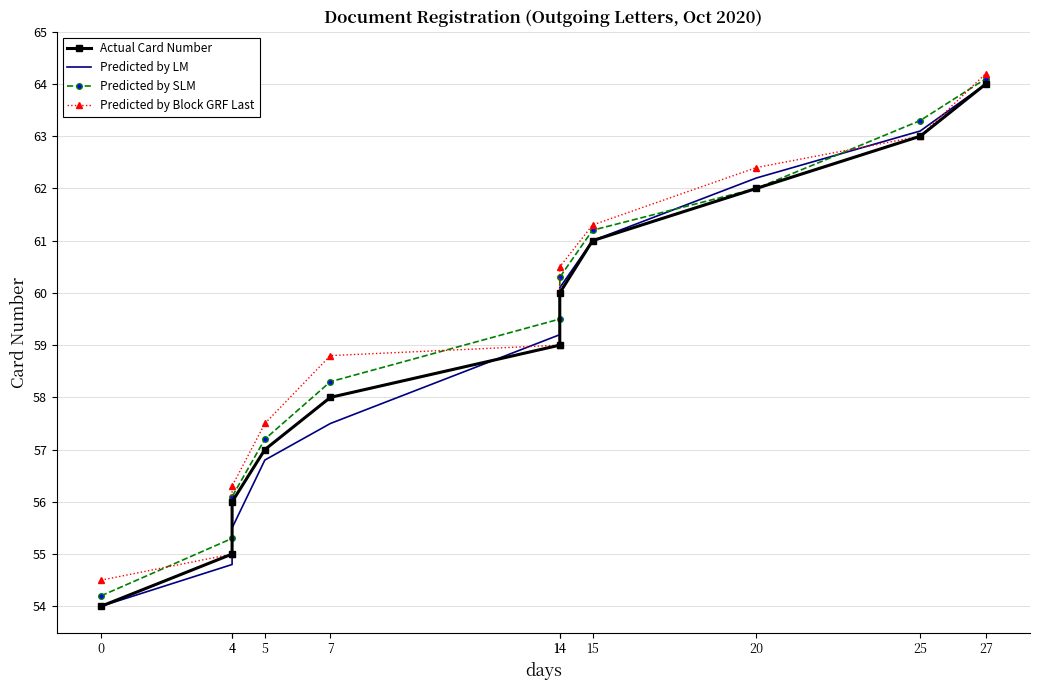

Does the chart have visible grid lines?

Yes